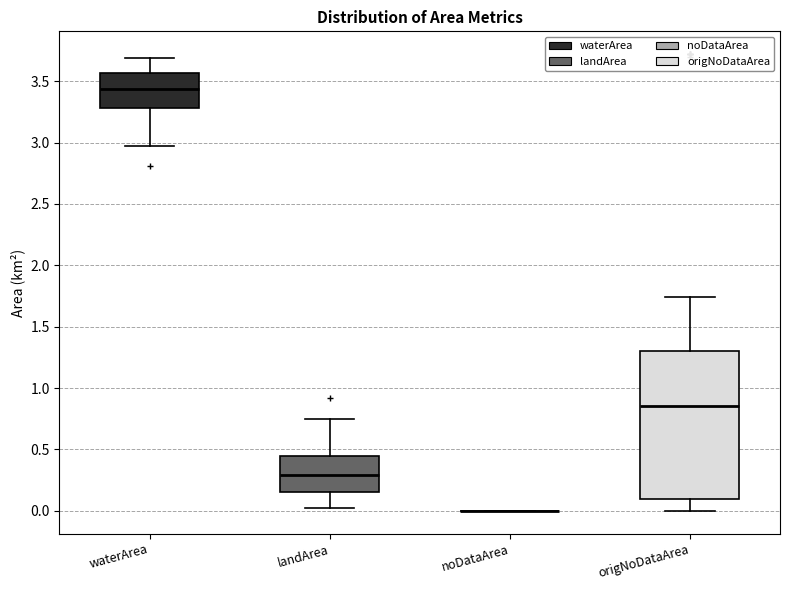

Reading left to right, read every box against the y-axis: the position of its median line, the range the box covers, and the ends of its whiskers. The values are not printed on the chart, so give them approximately, as read against the axis.

waterArea: median 3.45, box 3.30 to 3.55, whiskers 2.95 to 3.70
landArea: median 0.30, box 0.15 to 0.45, whiskers 0.00 to 0.75
noDataArea: box collapsed to a line at 0.00, whiskers 0.00 to 0.00
origNoDataArea: median 0.85, box 0.10 to 1.30, whiskers 0.00 to 1.75